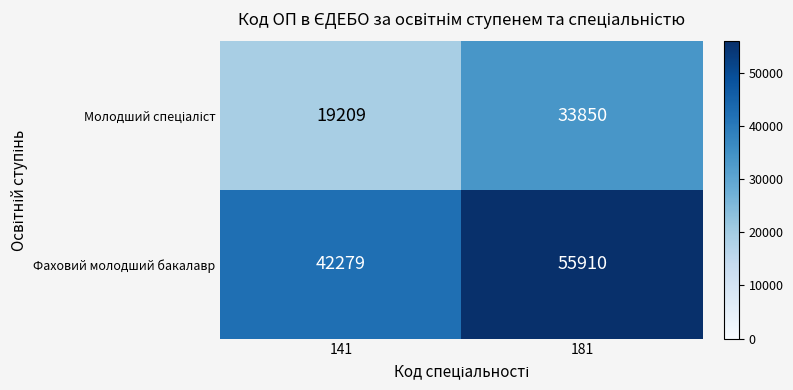

At which category is the sum across all series the highest?

181